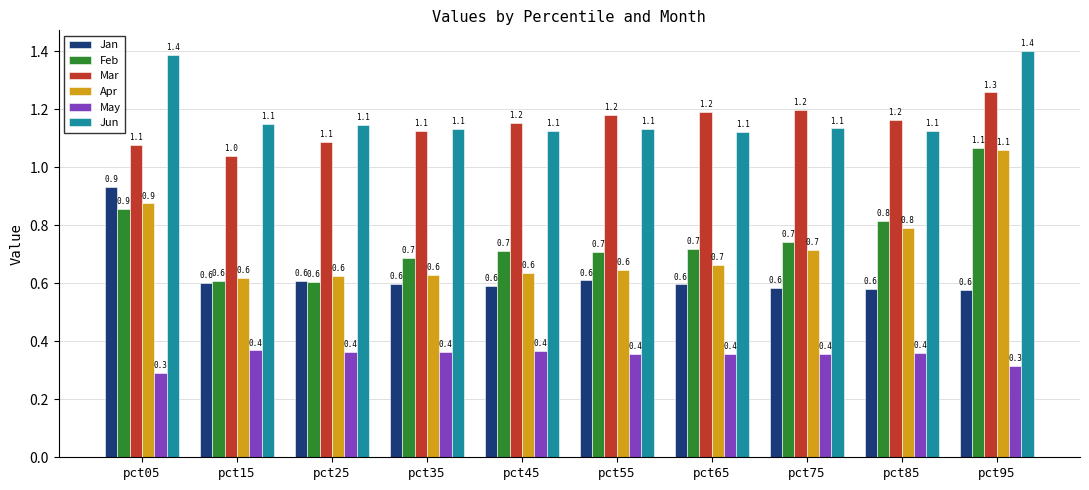

What is the spread (max minus min) of values at pct65?

0.8